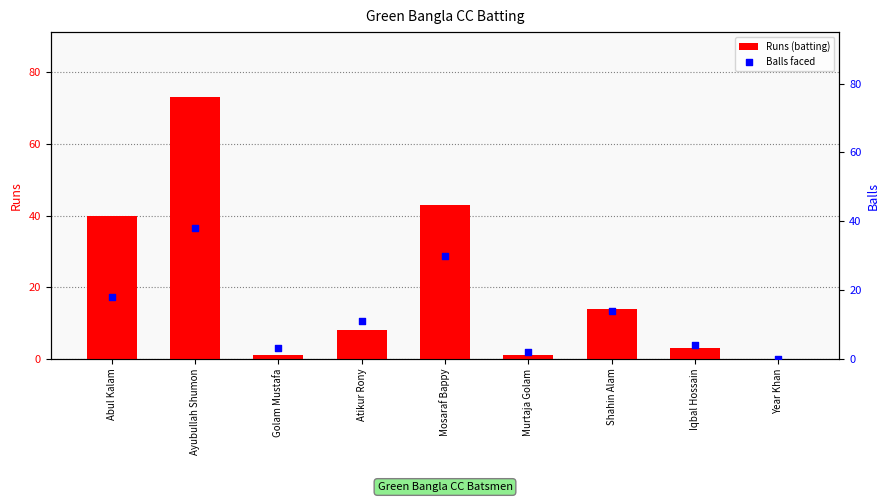

Is the value of Runs (batting) at Shahin Alam greater than the value of Balls faced at Abul Kalam?

No